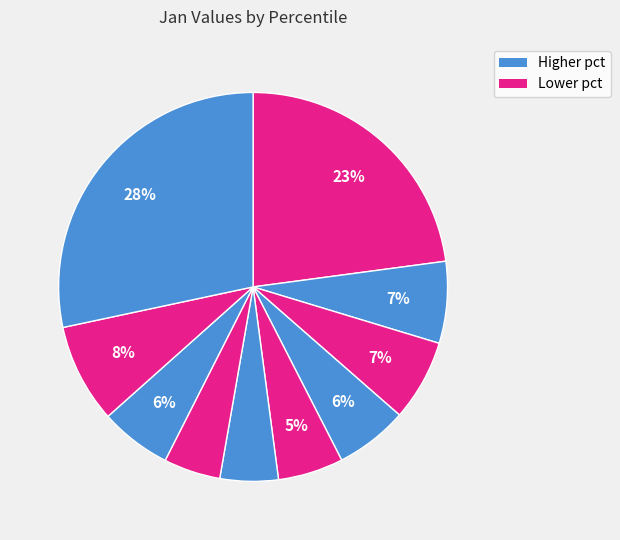

Count the number of slices in the pie.

10